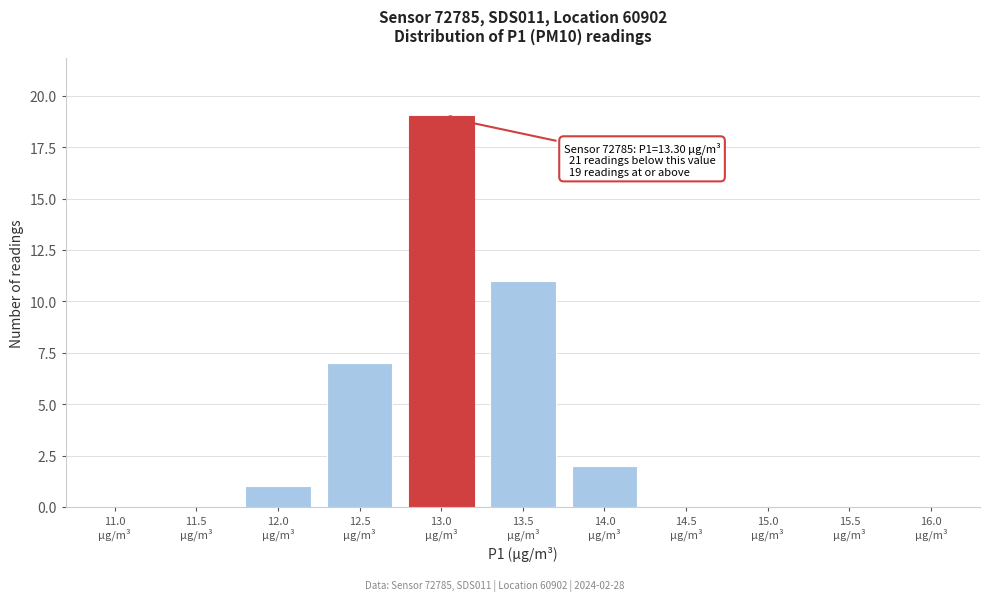

What is the maximum value shown in the chart?

19